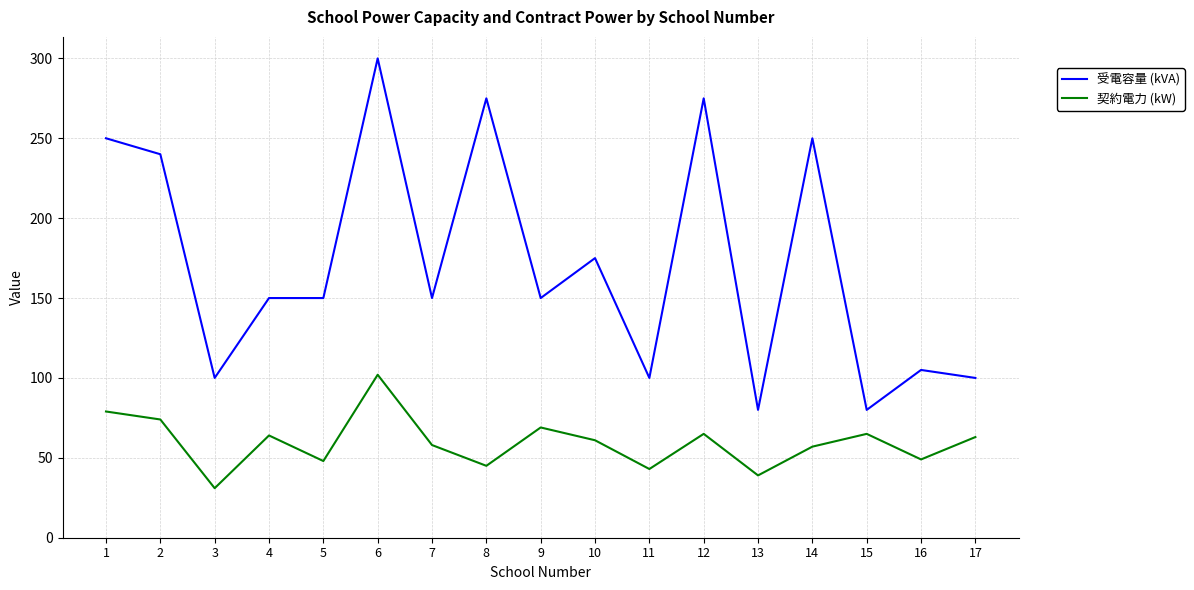

At which label is 受電容量 (kVA) closest to 190?

10